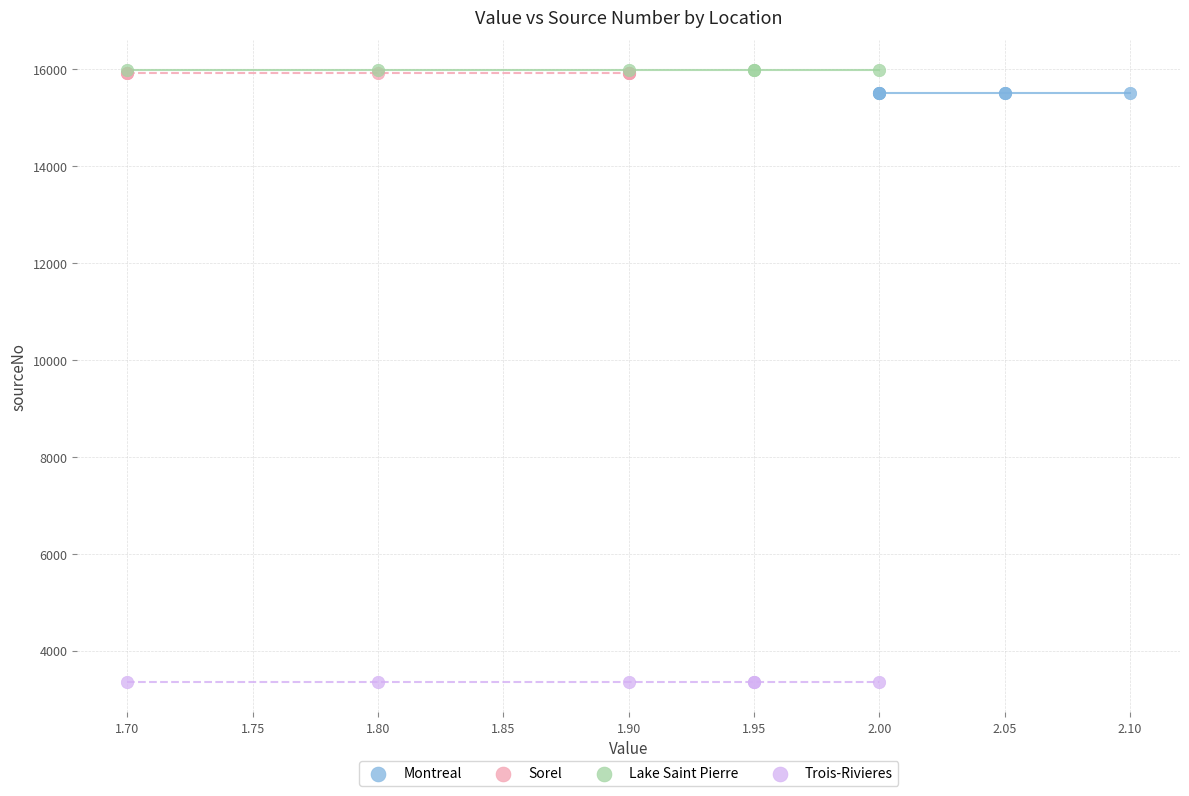

What are all the series names shown in the legend?

Montreal, Sorel, Lake Saint Pierre, Trois-Rivieres